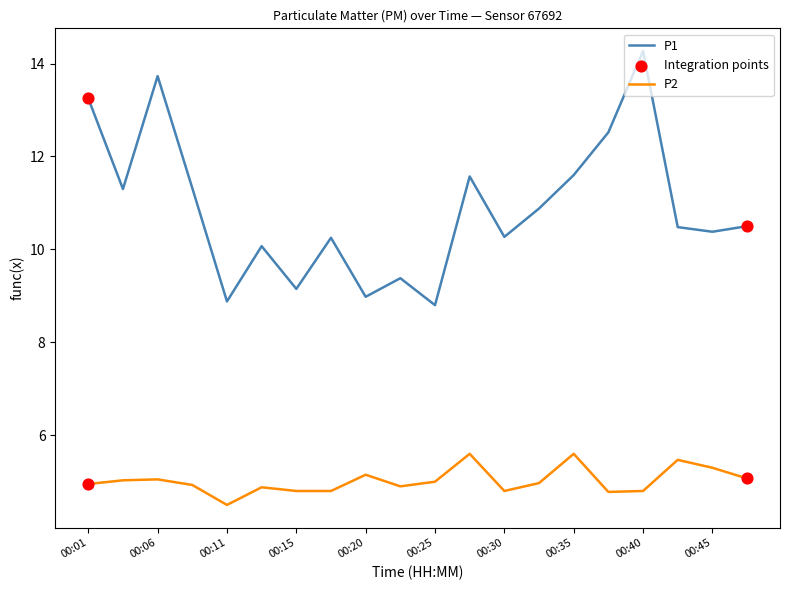

Which series has the largest total across all categories?

P1